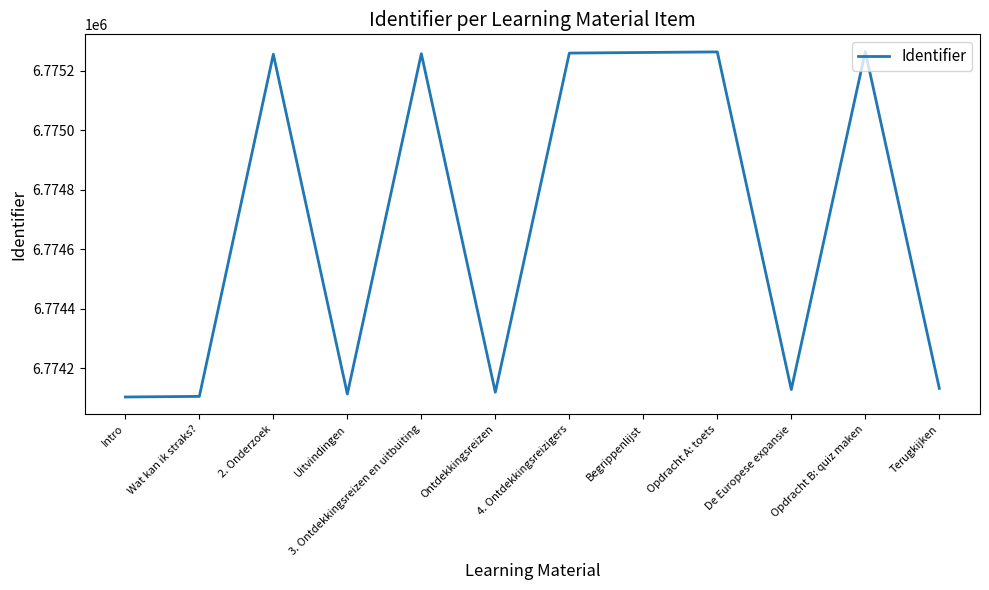

Where is the data nearest to the value 6774683?

Terugkijken